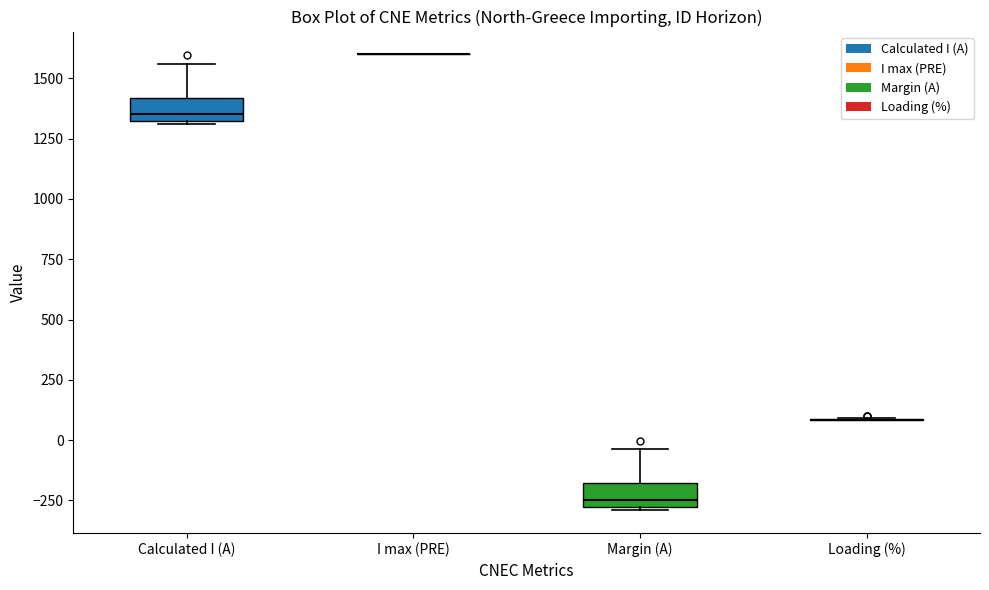

Reading left to right, read every box against the y-axis: the position of its median line, the range the box covers, and the ends of its whiskers. The values are not printed on the chart, so give them approximately, as read against the axis.

Calculated I (A): median 1350, box 1300 to 1400, whiskers 1300 to 1550
I max (PRE): box collapsed to a line at 1600, whiskers 1600 to 1600
Margin (A): median -250, box -300 to -200, whiskers -300 to -50
Loading (%): box collapsed to a line at 100, whiskers 100 to 100